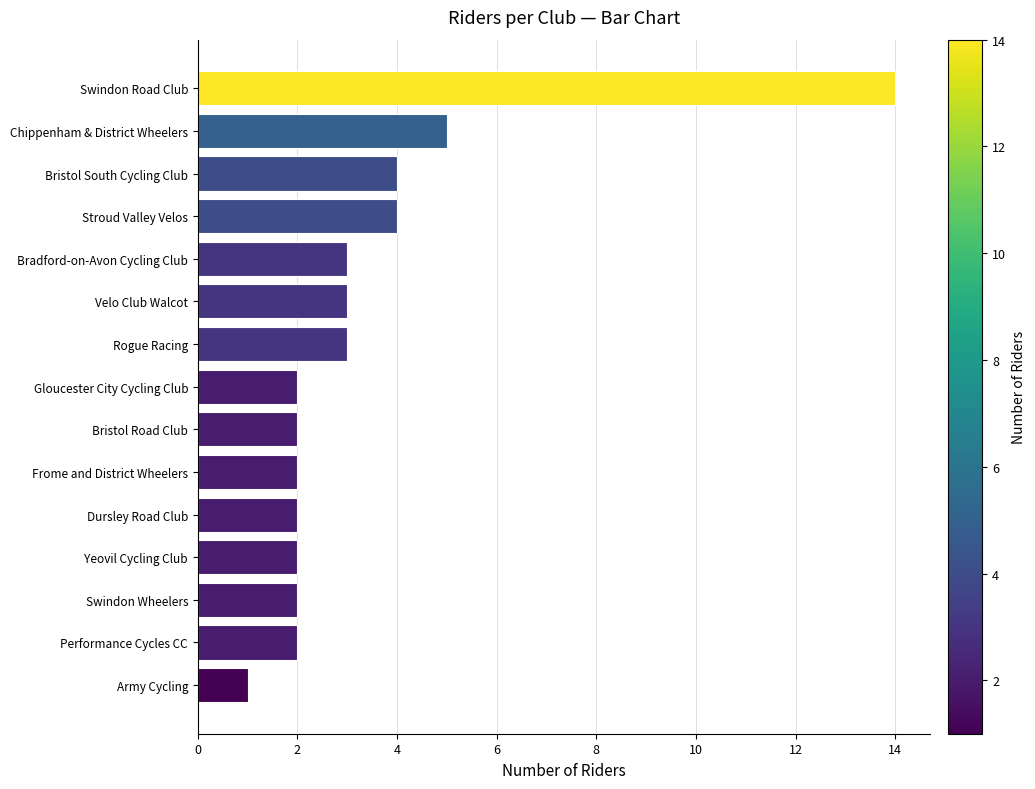

Reading top to bottom, extract all data points from this chart.

Swindon Road Club=14	Chippenham & District Wheelers=5	Bristol South Cycling Club=4	Stroud Valley Velos=4	Bradford-on-Avon Cycling Club=3	Velo Club Walcot=3	Rogue Racing=3	Gloucester City Cycling Club=2	Bristol Road Club=2	Frome and District Wheelers=2	Dursley Road Club=2	Yeovil Cycling Club=2	Swindon Wheelers=2	Performance Cycles CC=2	Army Cycling=1